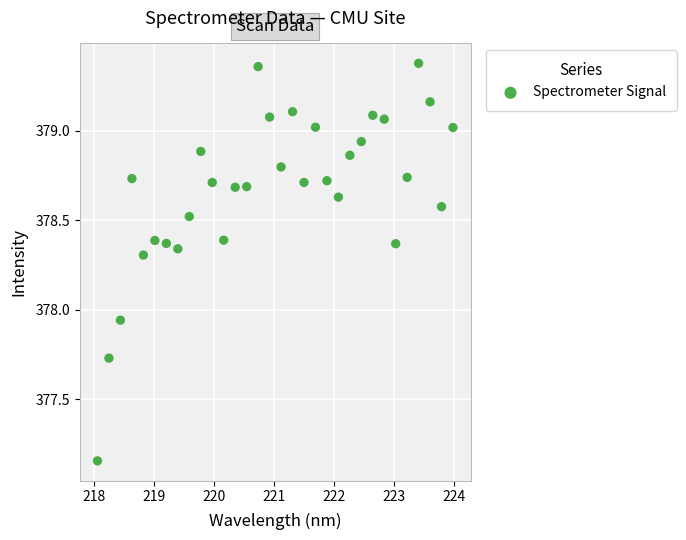

What is the range of X values (max minus min)?

5.9